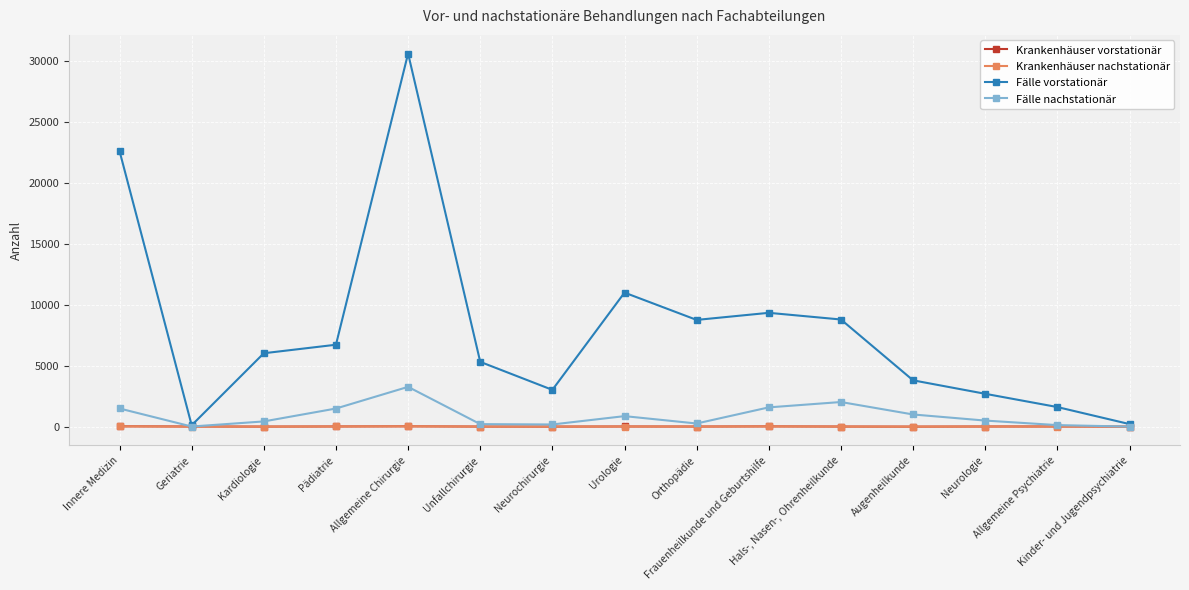

What is the value of the Fälle vorstationär point at the 10th from the left?

9347